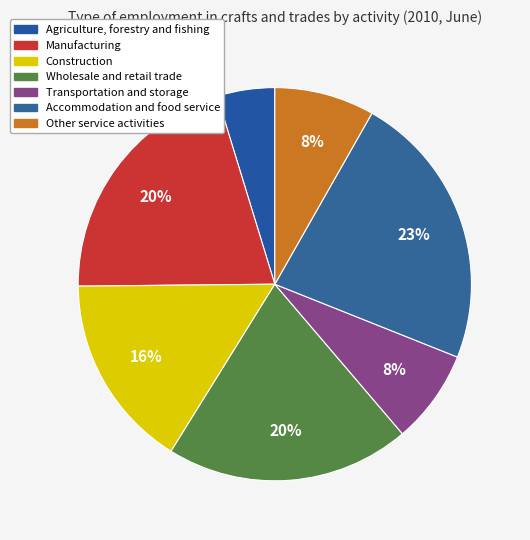

How many segments does this pie chart have?

7